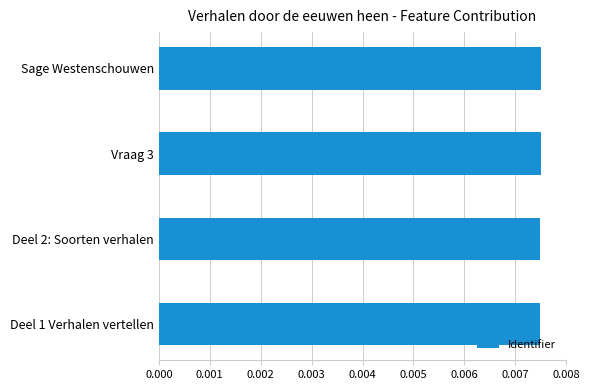

How many values are between 0 and 1?

4